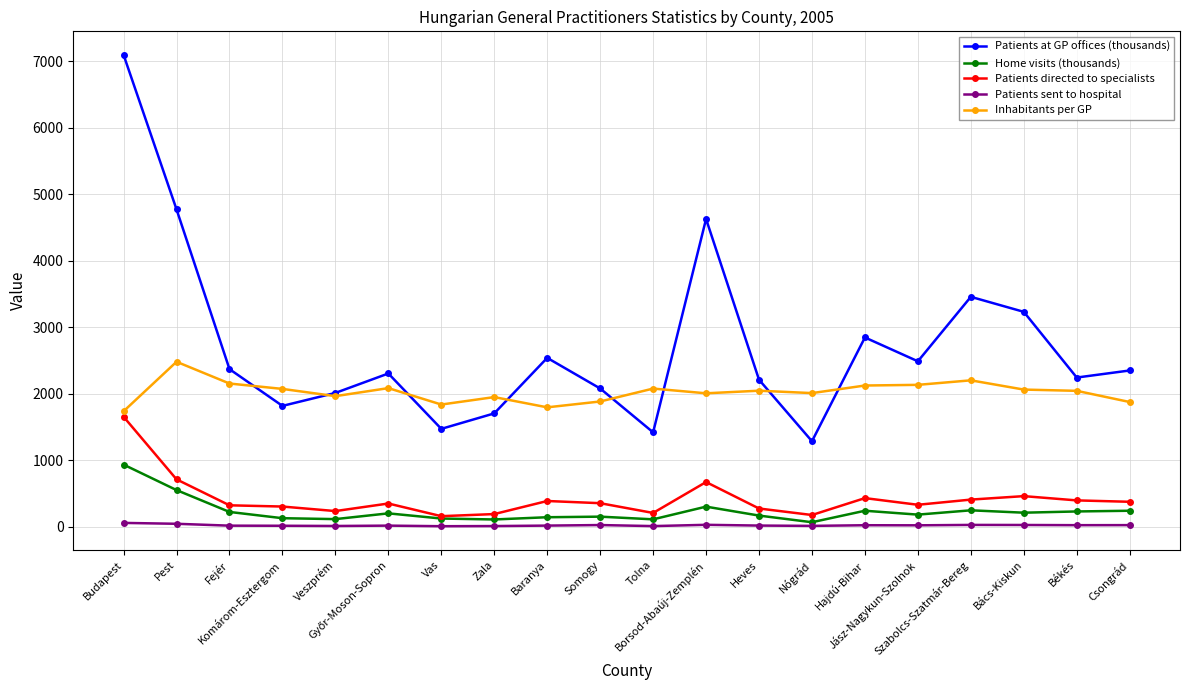

How many data points in Patients at GP offices (thousands) are less than 2348?

10